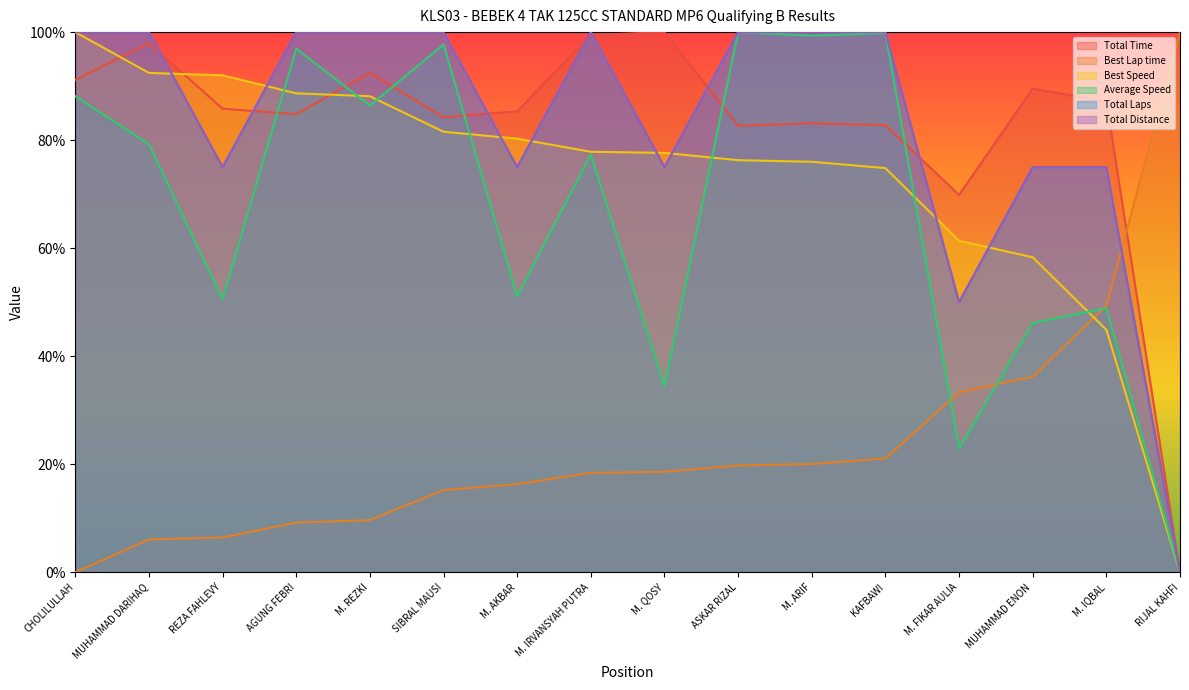

Reading left to right, what are all the values shown in this chart?

Total Time: 91.2	98.0	85.8	84.8	92.5	84.3	85.3	99.5	100.0	82.7	83.1	82.8	69.9	89.5	87.2	0.0
Best Lap time: 0.0	6.1	6.5	9.2	9.7	15.2	16.3	18.4	18.6	19.8	20.0	21.1	33.3	36.2	49.3	100.0
Best Speed: 100.0	92.5	92.0	88.7	88.1	81.6	80.3	77.9	77.6	76.3	76.0	74.8	61.4	58.3	44.9	0.0
Average Speed: 88.1	79.3	50.5	96.9	86.4	97.7	51.1	77.3	34.4	100.0	99.3	99.8	22.9	46.1	48.9	0.0
Total Laps: 100.0	100.0	75.0	100.0	100.0	100.0	75.0	100.0	75.0	100.0	100.0	100.0	50.0	75.0	75.0	0.0
Total Distance: 100.0	100.0	75.0	100.0	100.0	100.0	75.0	100.0	75.0	100.0	100.0	100.0	50.0	75.0	75.0	0.0